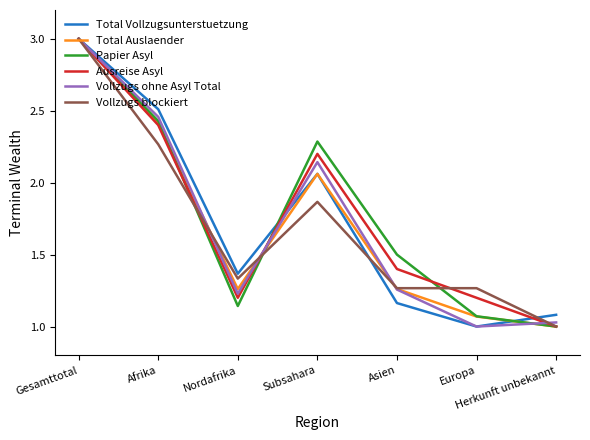

What is the average value of the Vollzugs blockiert series?

1.7